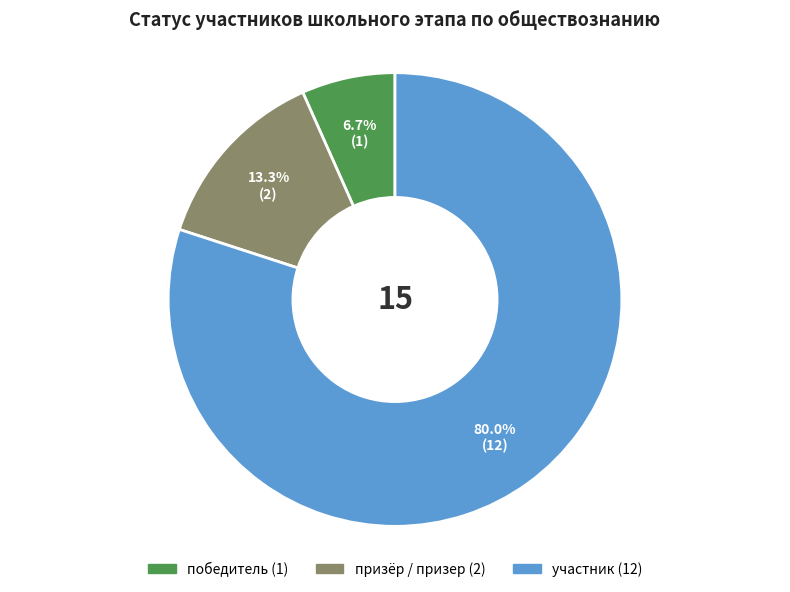

What percentage is NOT represented by победитель?

93.3%